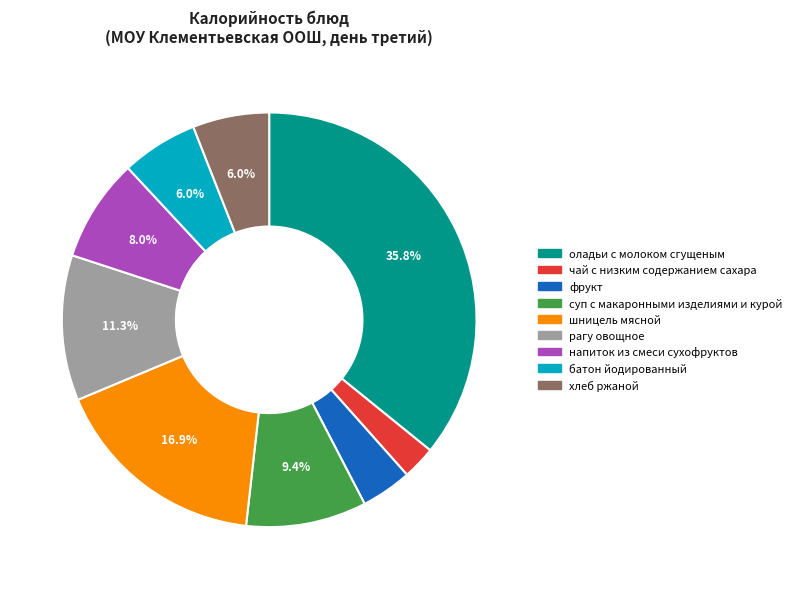

Do чай с низким содержанием сахара and батон йодированный together represent more than half of the pie?

No